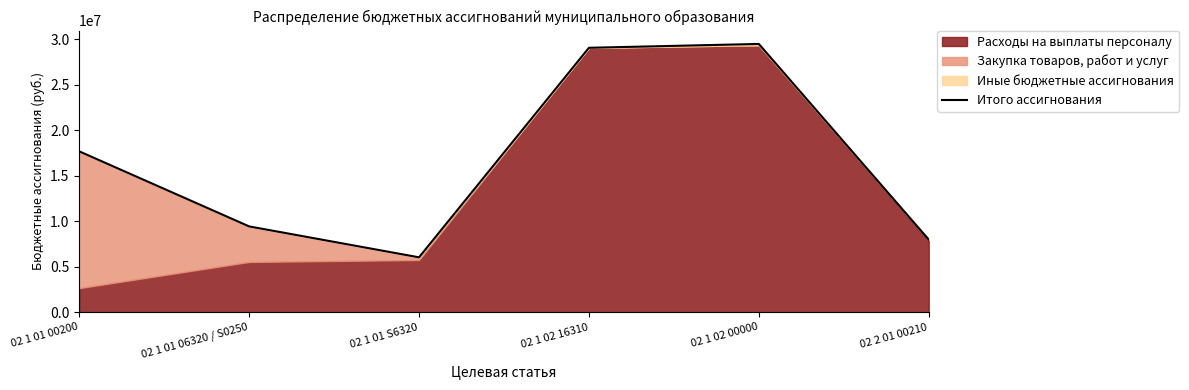

The chart shows a value of 29084739.8 at 02 1 02 16310. True or false?

True